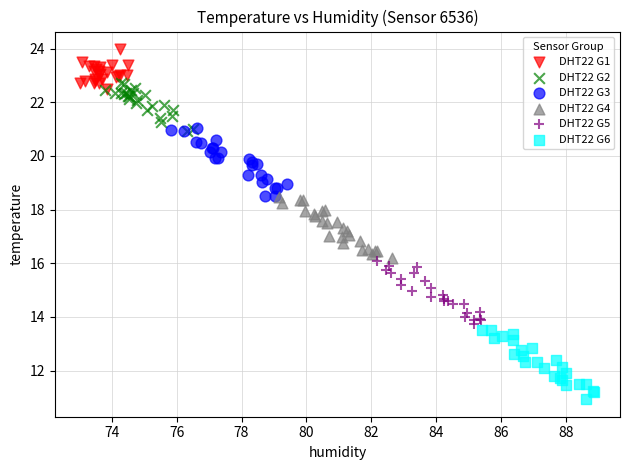

What are all the series names shown in the legend?

DHT22 G1, DHT22 G2, DHT22 G3, DHT22 G4, DHT22 G5, DHT22 G6